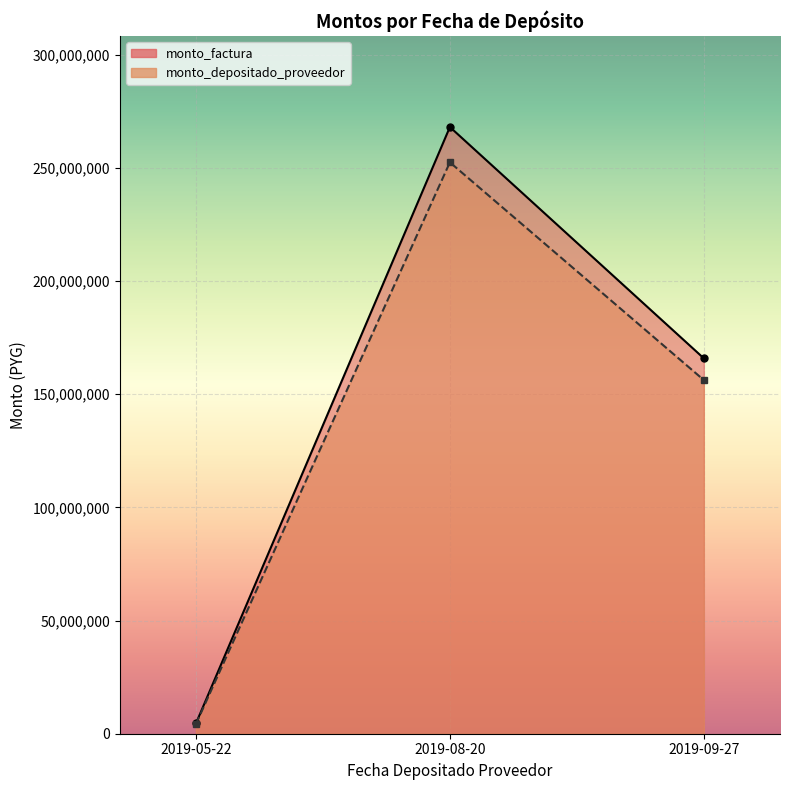

Which series changed the most between 2019-09-27 and 2019-08-20?

monto_factura